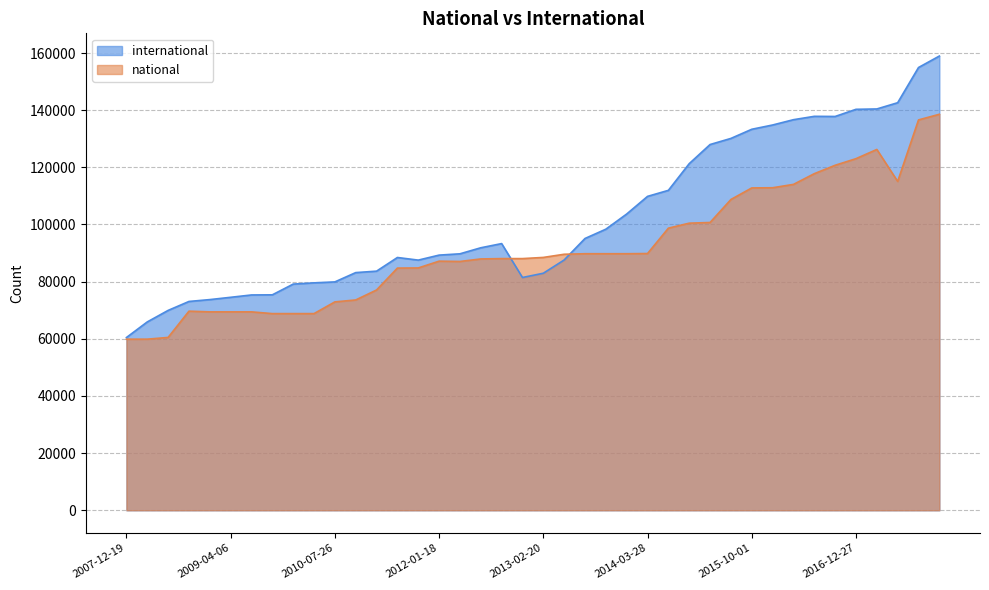

List the series in order of their peak value, highest first.

international, national